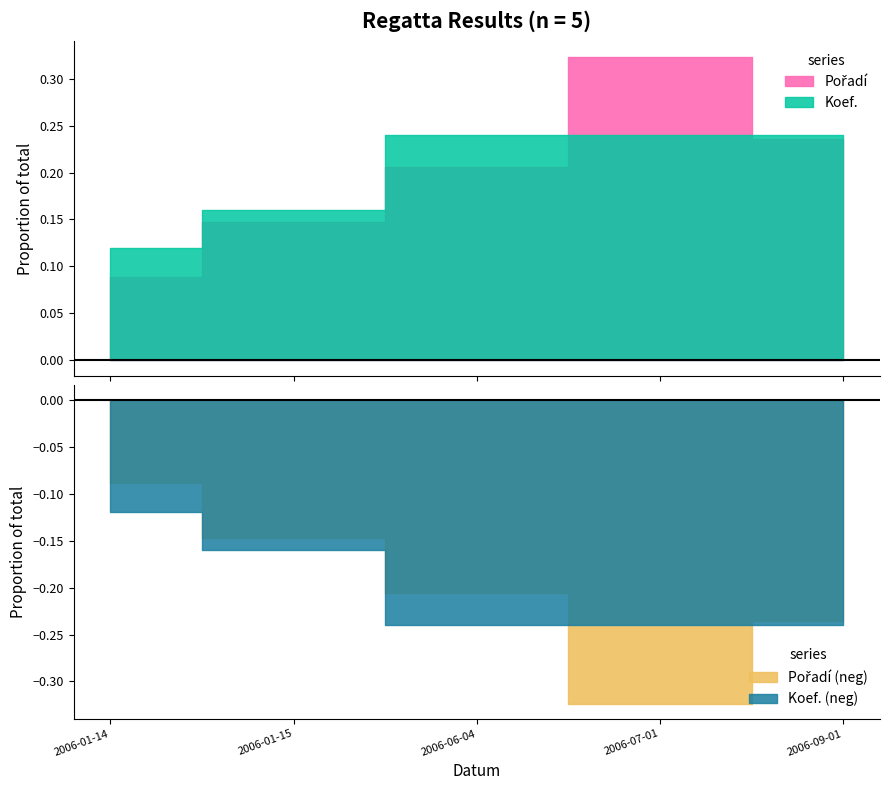

At which label does Pořadí reach its peak?

2006-07-01